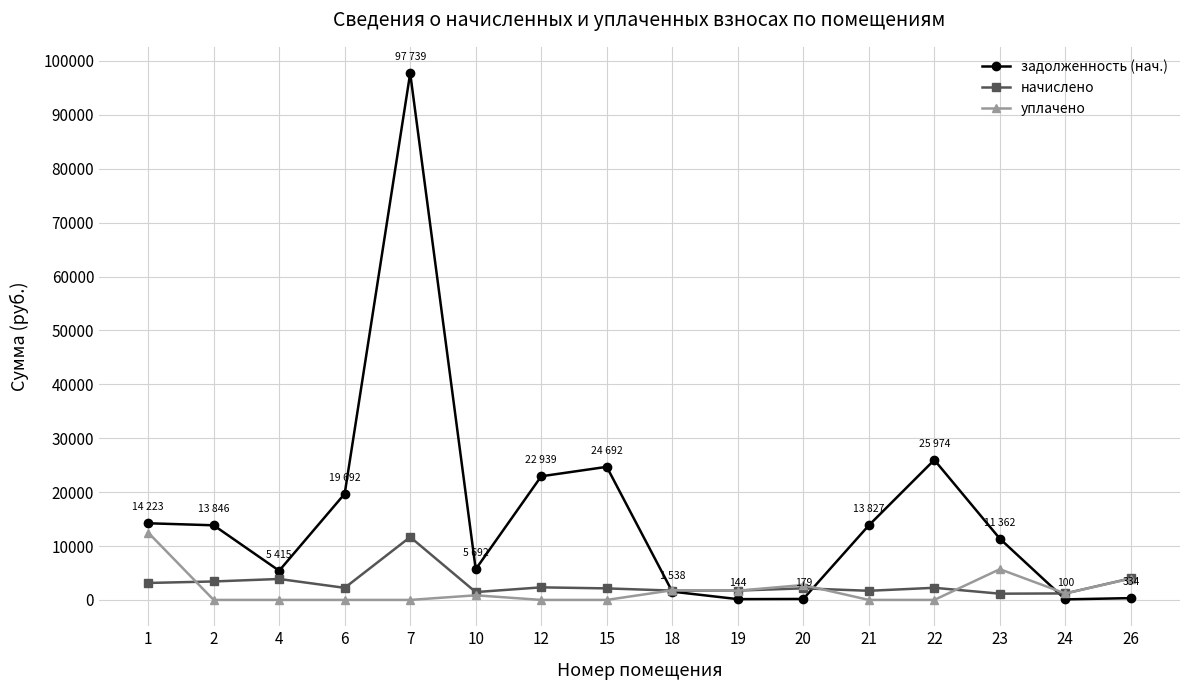

What is the difference between the maximum and minimum values in the уплачено series?

12504.3